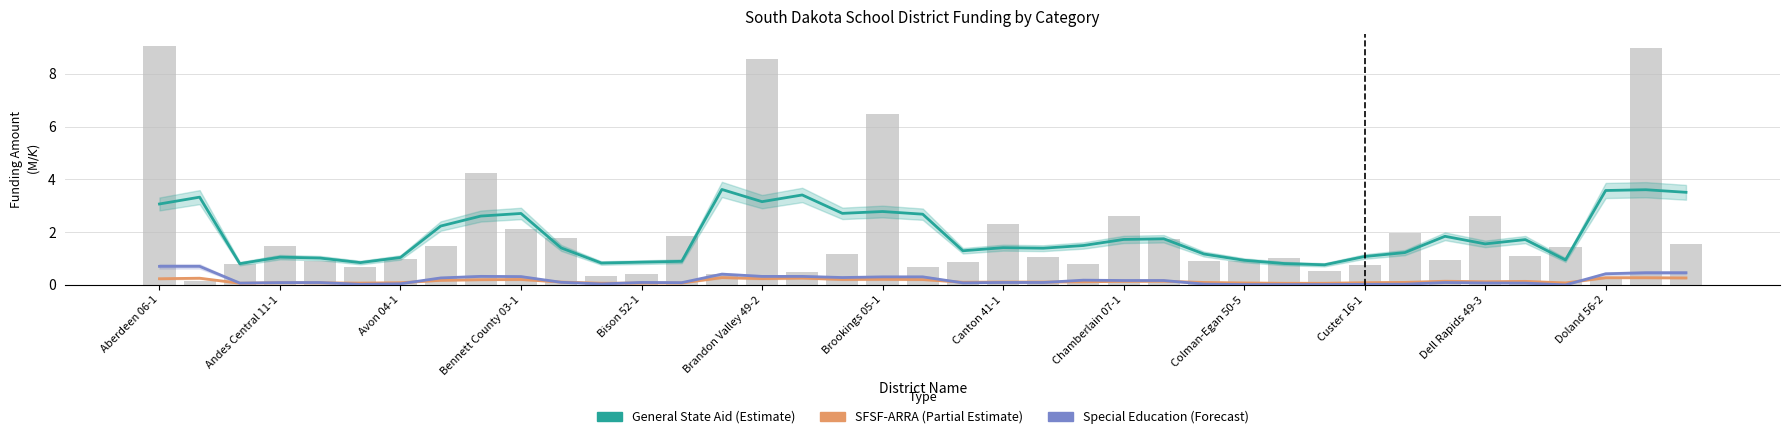

Which series has the largest range (max minus min)?

General State Aid (Estimate)